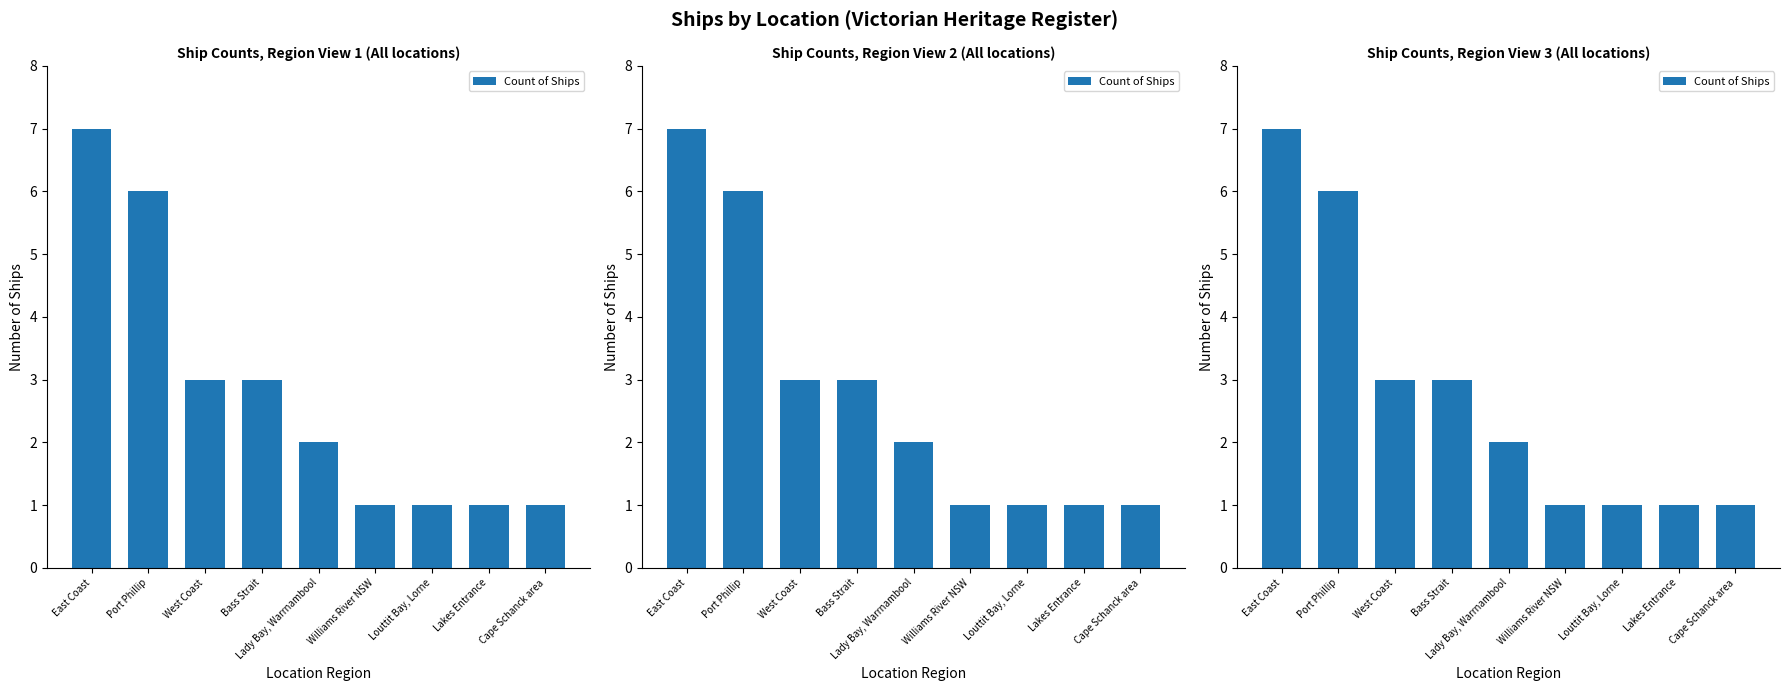

What position from the right is Lady Bay, Warrnambool?

5